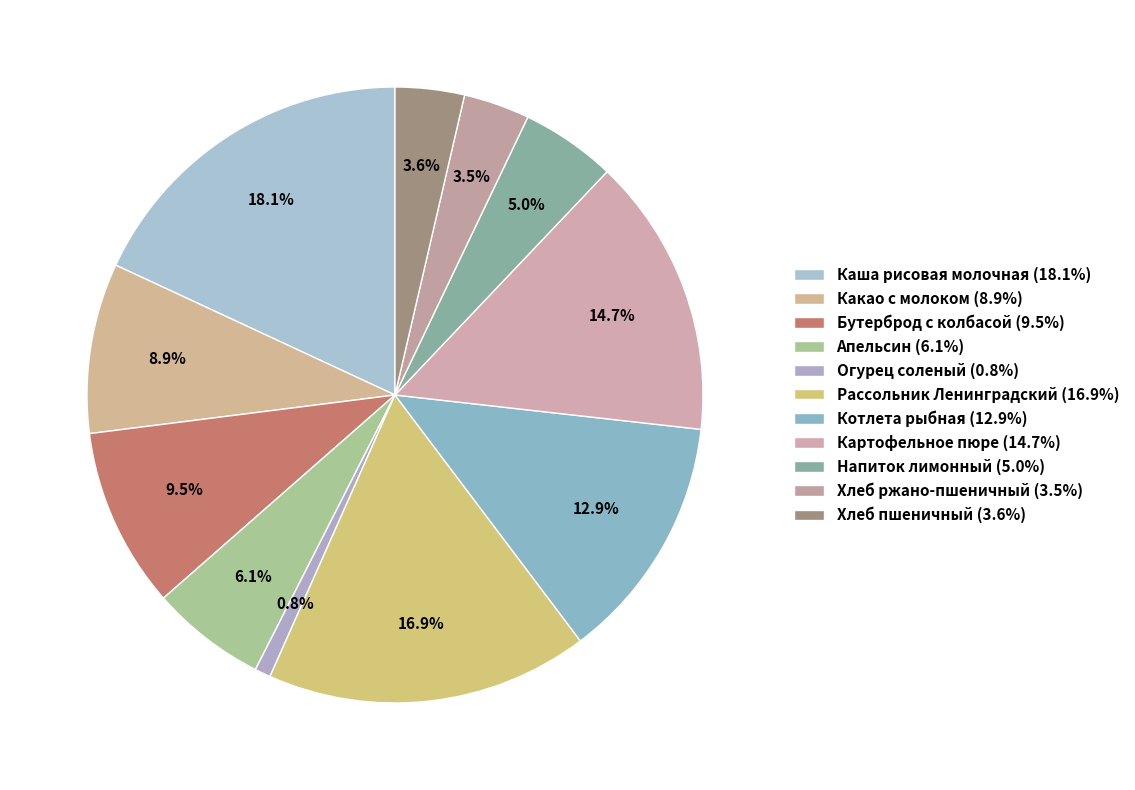

Which category has the smallest portion of the pie?

Огурец соленый